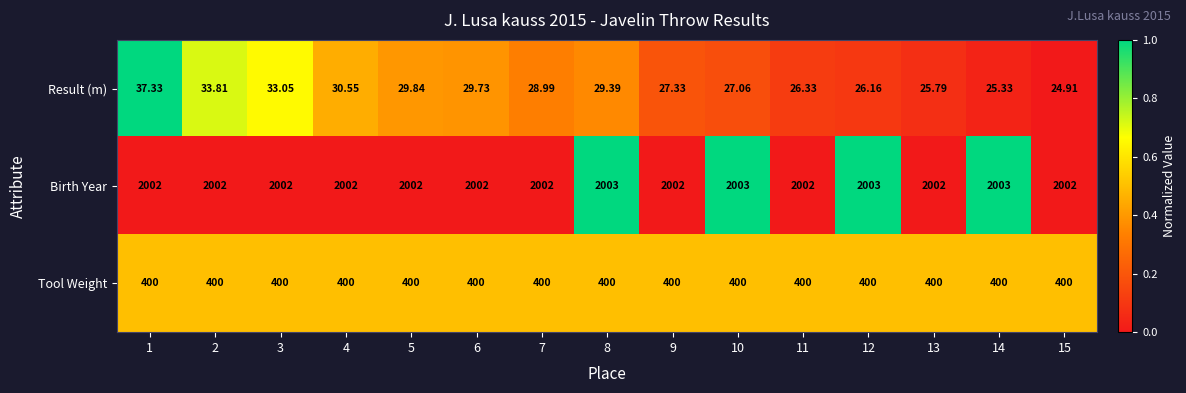

Rank the series by their average value, from highest to lowest.

Birth Year, Tool Weight, Result (m)